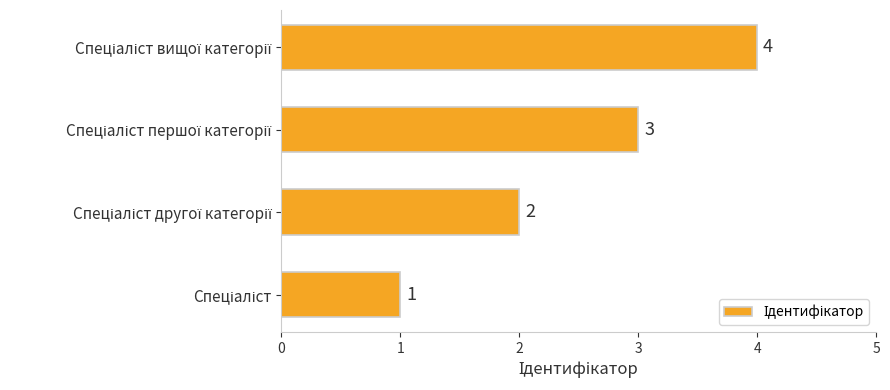

Count the values in the range 2 to 4.

3